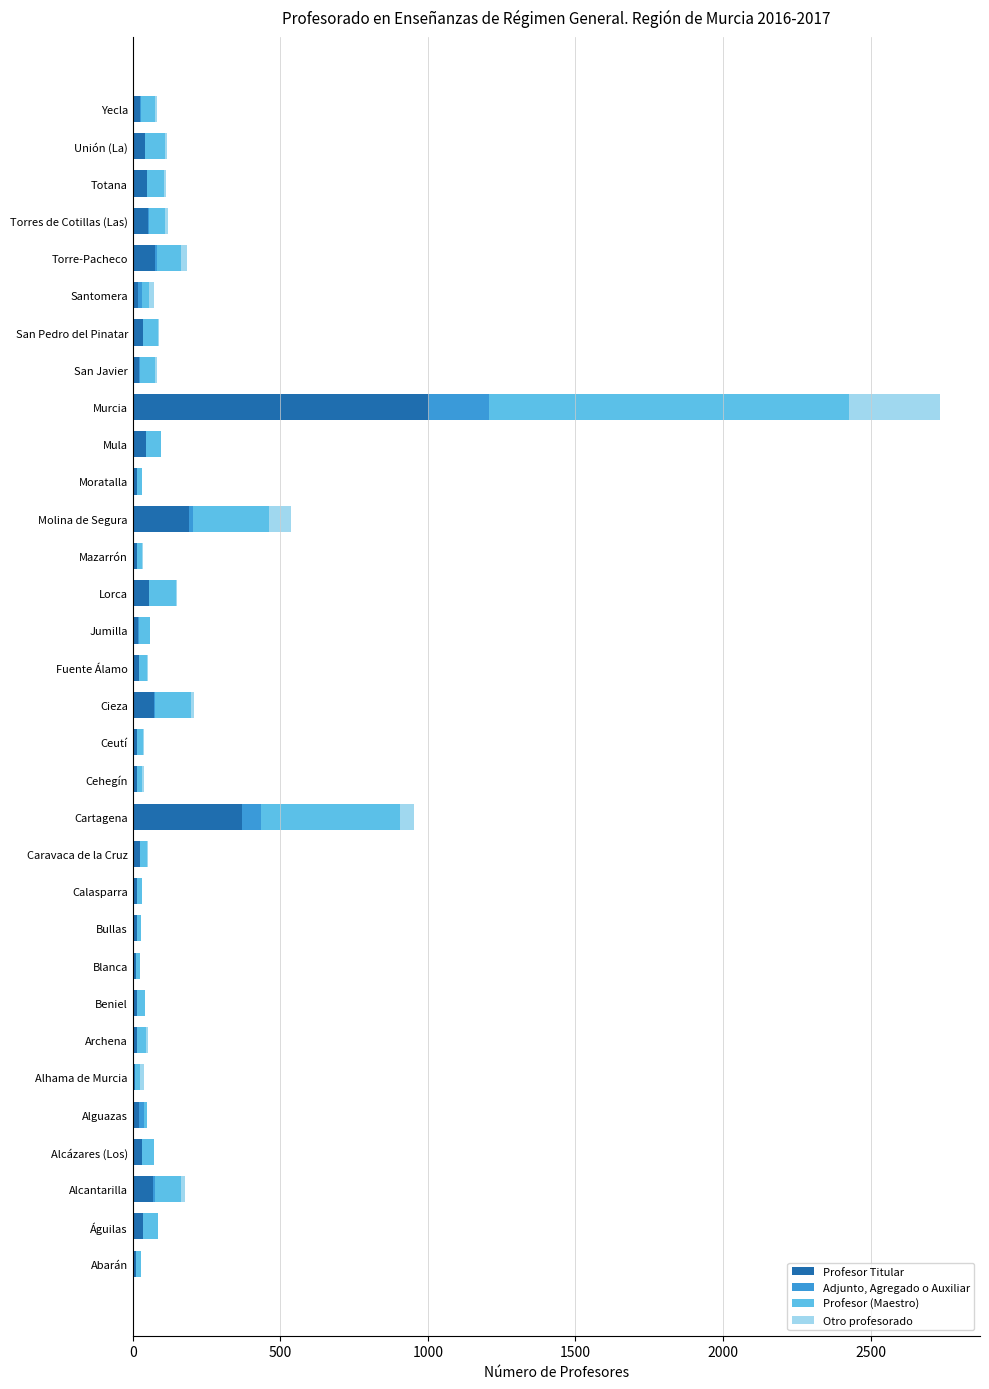

At which label is Profesor Titular closest to 507?

Cartagena